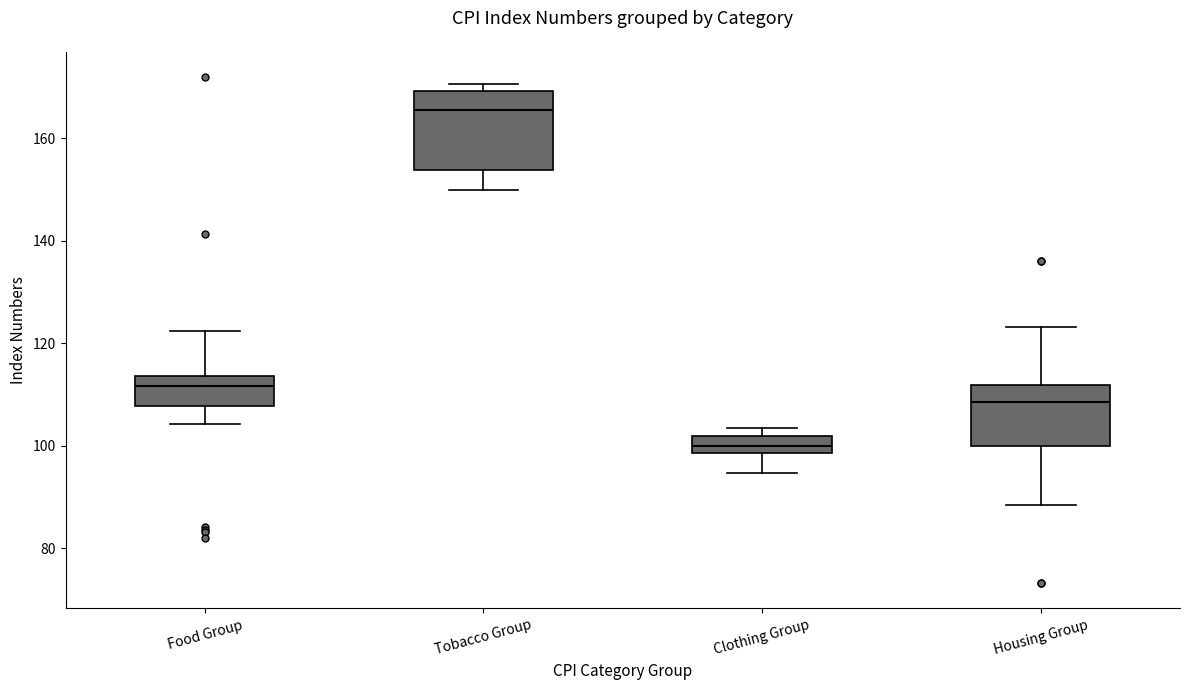

Which box is the tallest, from its lower edge to its upper edge?

Tobacco Group